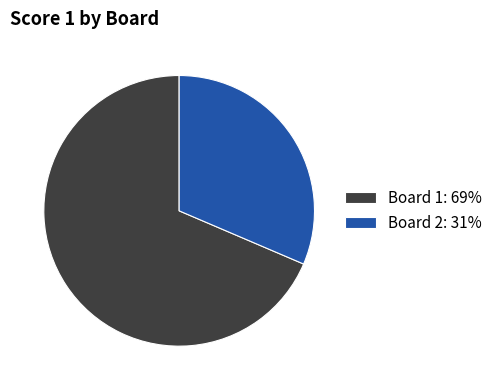

What is the ratio of the value at Board 2: 31% to the value at Board 1: 69%?

0.5